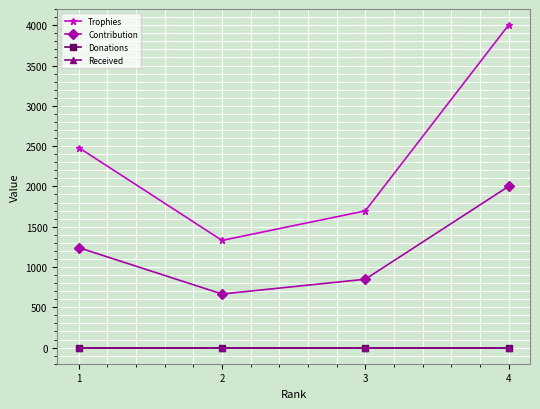

How many Contribution values are between 848 and 2000?

3